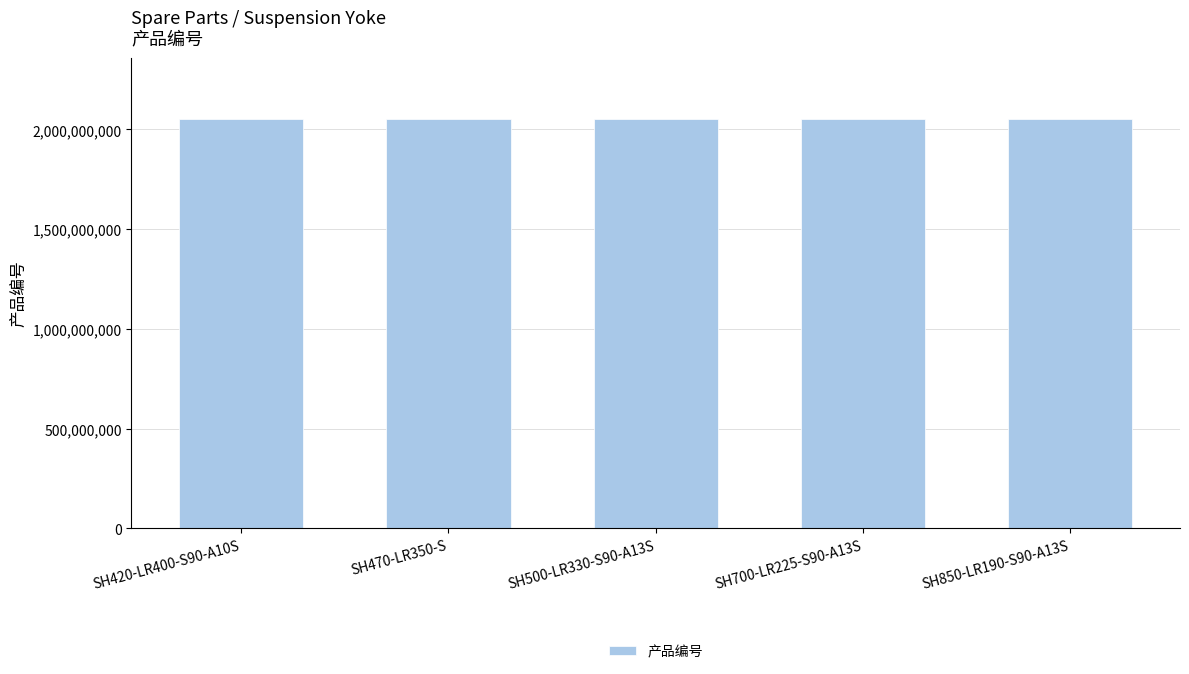

The value at SH470-LR350-S is 1051878446. True or false?

False